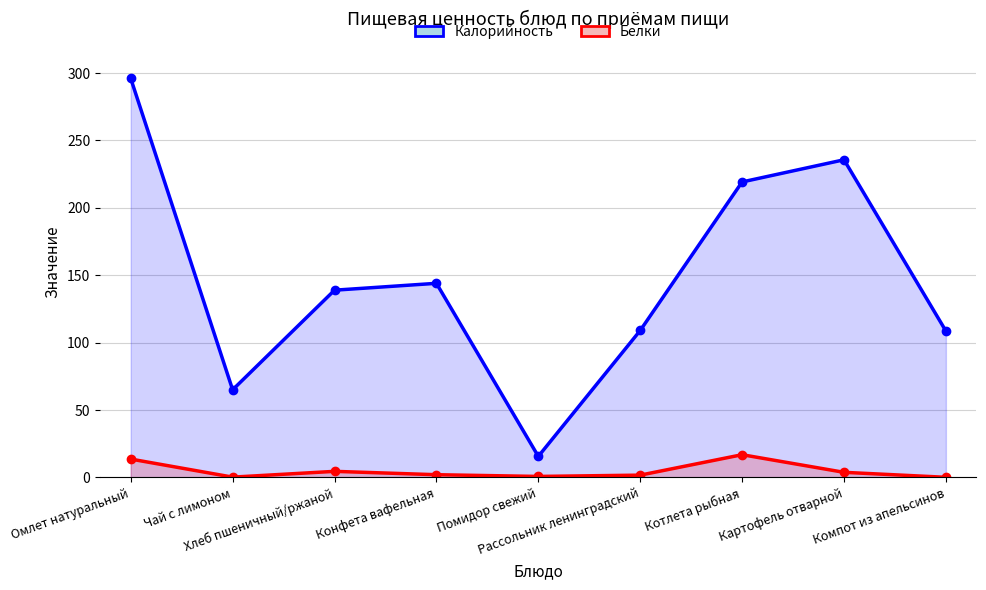

Which series has the widest spread of values?

Калорийность